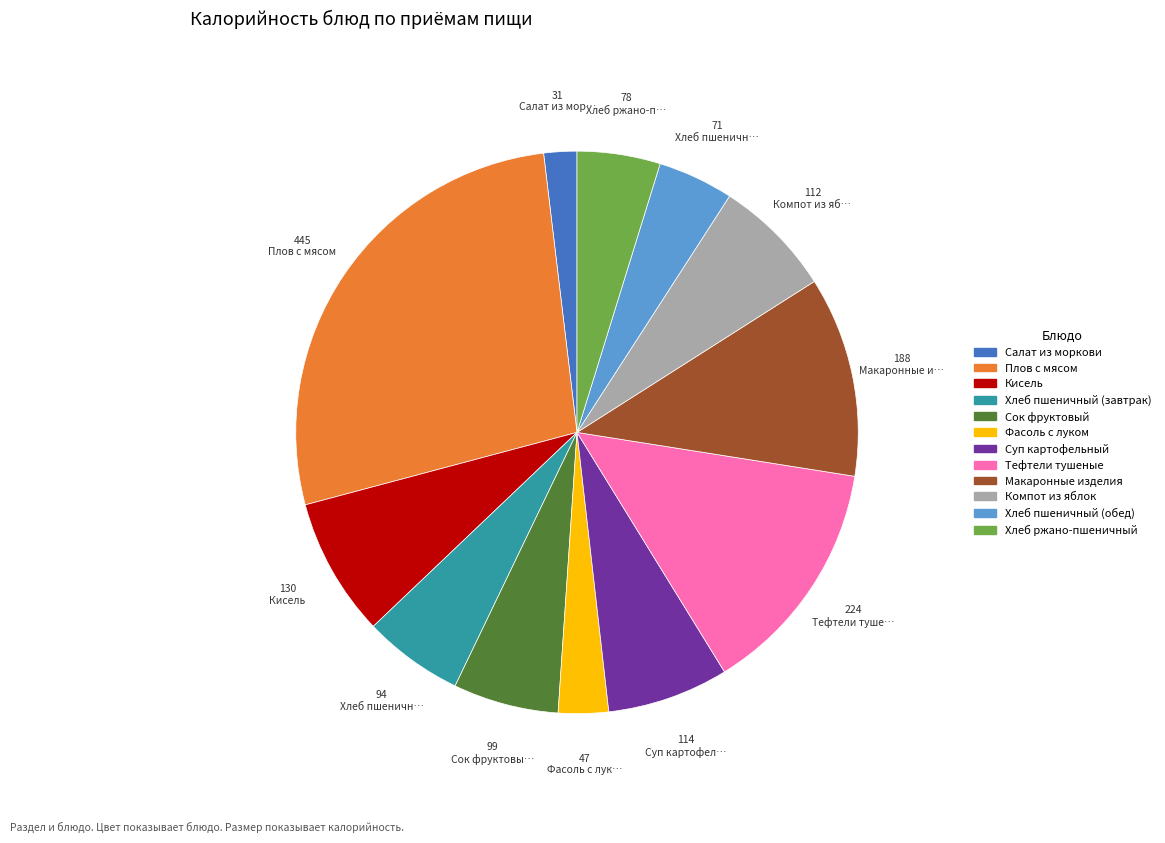

Approximately how many times larger is the value at Суп картофельный compared to Сок фруктовый?

1.2